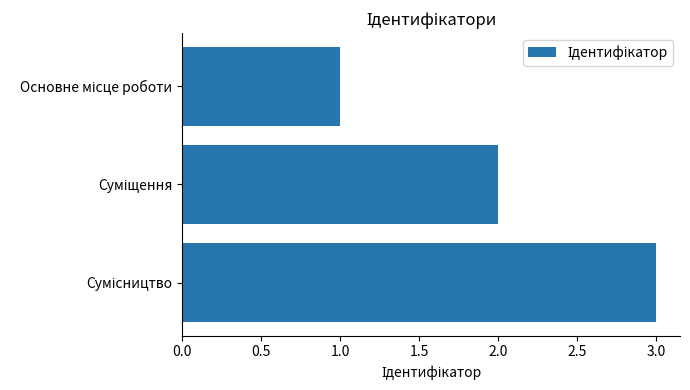

How many values are between 1 and 3?

3